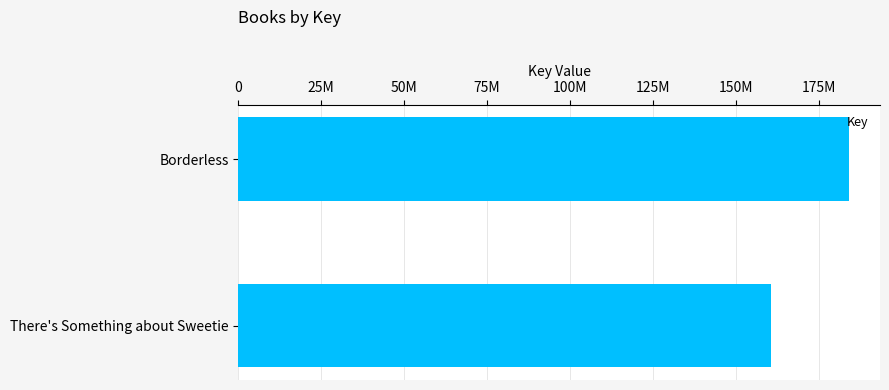

How many data points are less than 184326466?

1